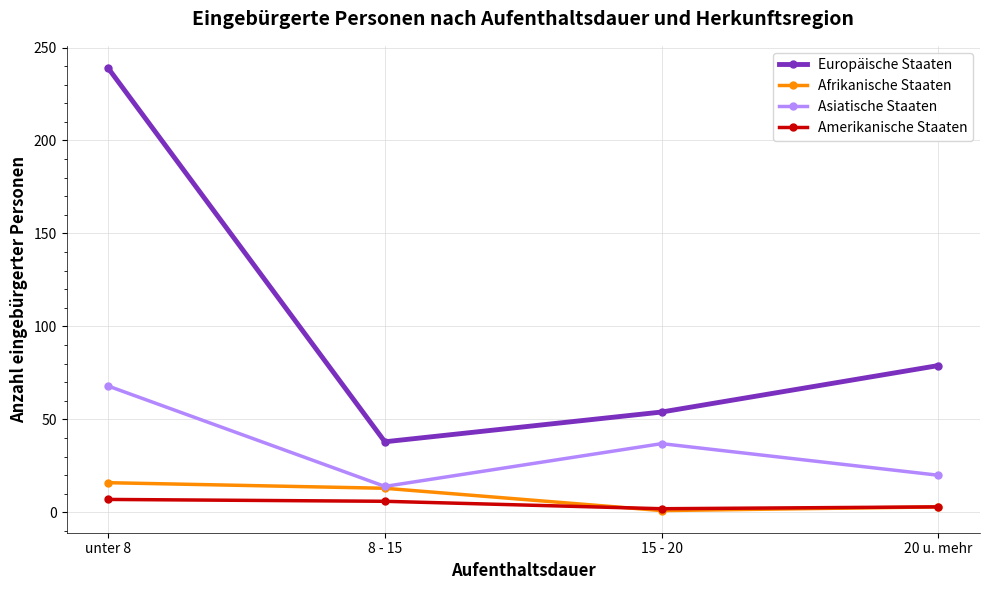

Which category has the lowest value in the Europäische Staaten series?

8 - 15